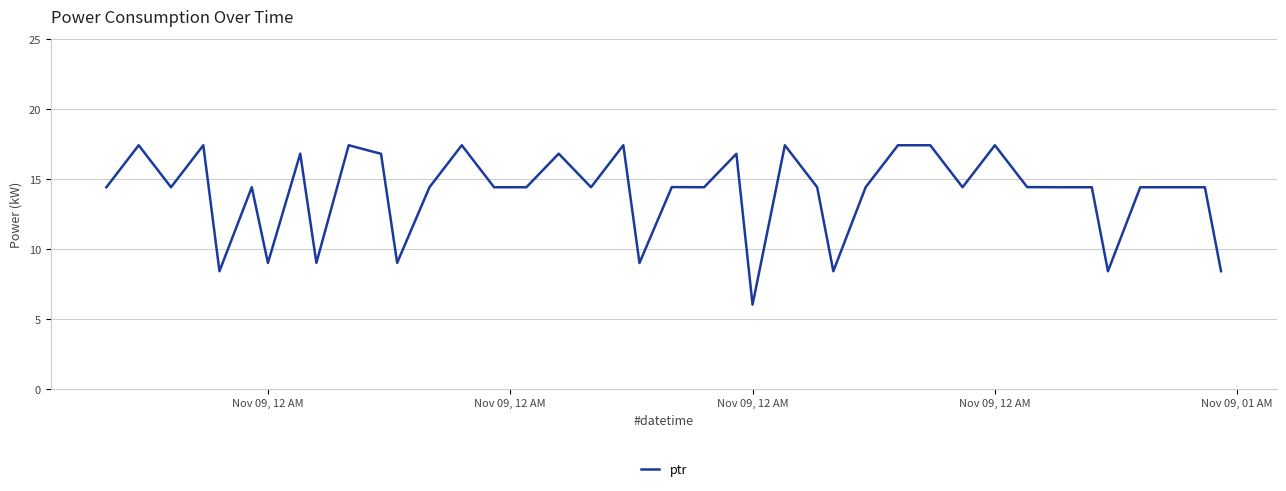

What is the difference between the second highest and second lowest values?

9.0